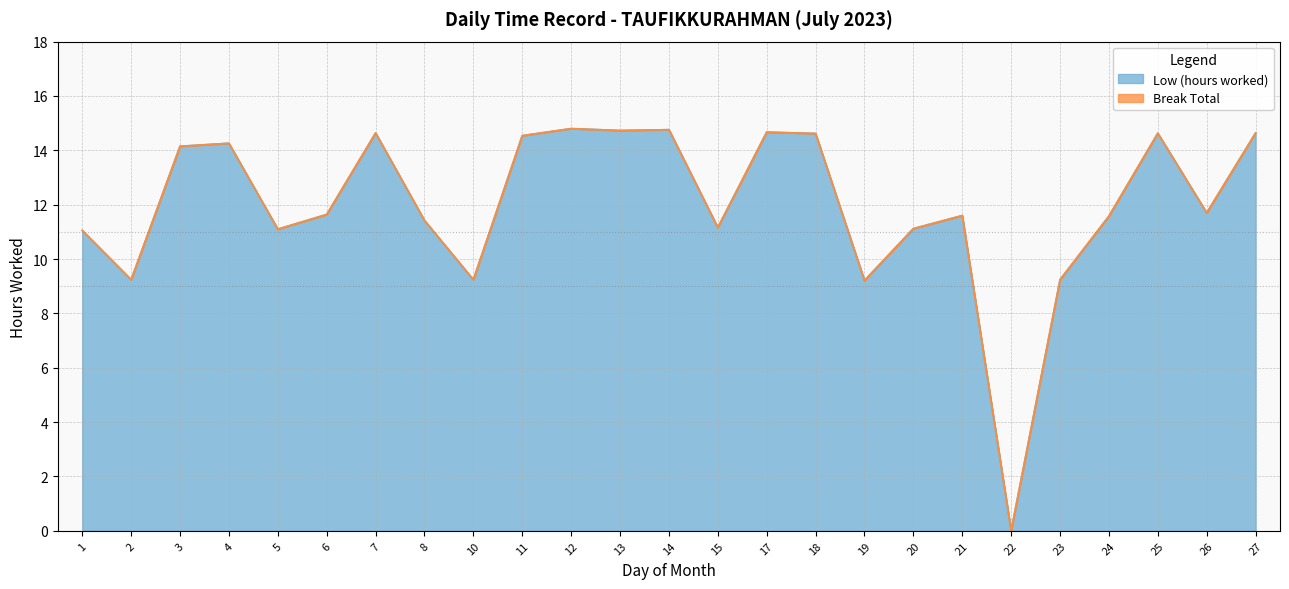

Reading left to right, transcribe all the data shown in this chart.

1=11.1	2=9.2	3=14.2	4=14.3	5=11.1	6=11.6	7=14.6	8=11.4	10=9.2	11=14.5	12=14.8	13=14.7	14=14.8	15=11.2	17=14.7	18=14.6	19=9.2	20=11.1	21=11.6	22=0.0	23=9.2	24=11.6	25=14.6	26=11.7	27=14.6